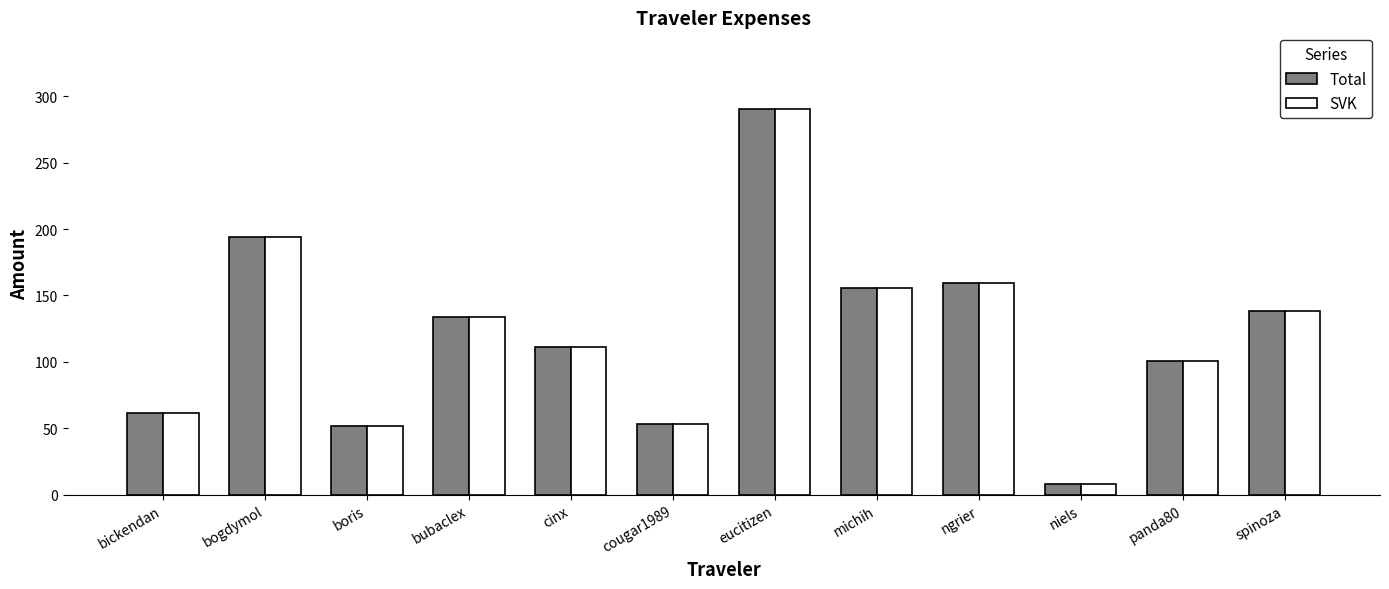

How many data points in SVK are above 133?

6